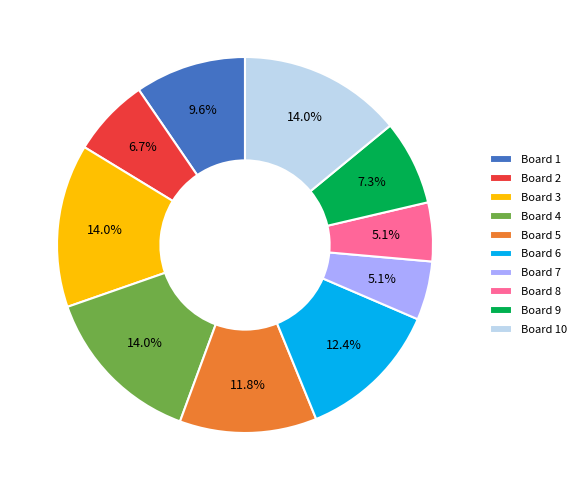

Approximately how many times larger is the value at Board 3 compared to Board 5?

1.2